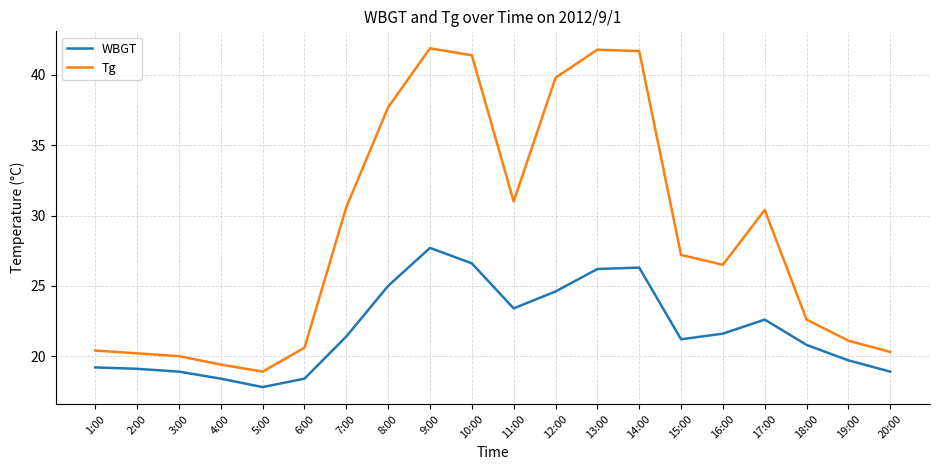

Which series changed the most between 12:00 and 16:00?

Tg